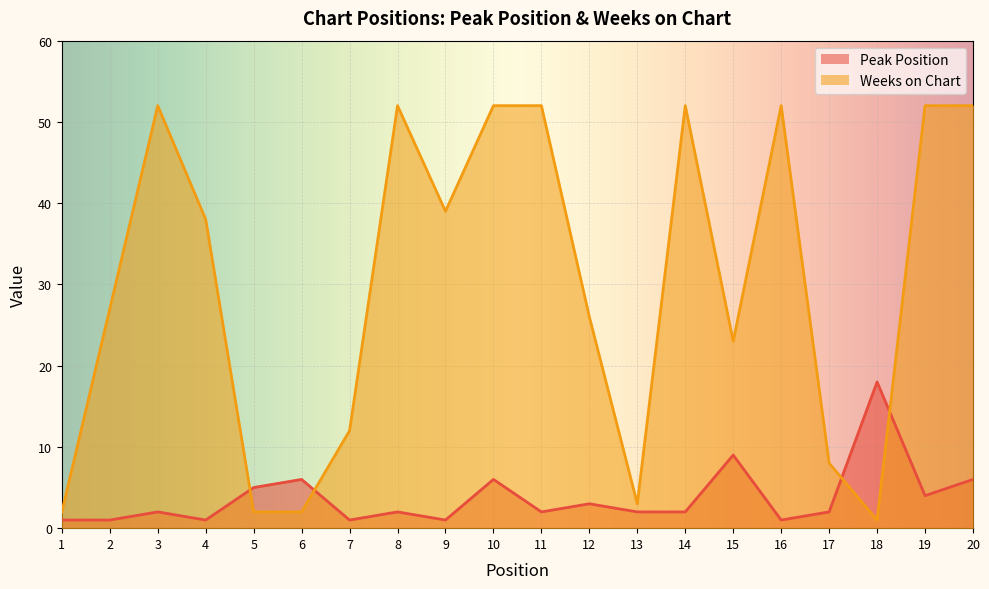

Is it true that Peak Position equals 3 at 11?

False